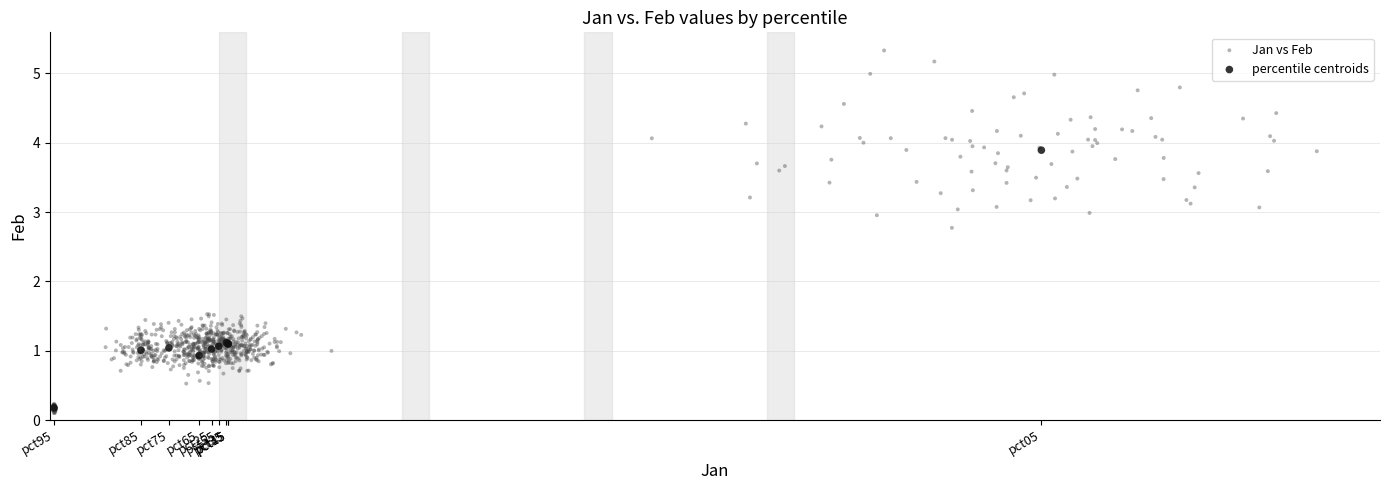

Which series has the largest Y range (max minus min)?

Jan vs Feb